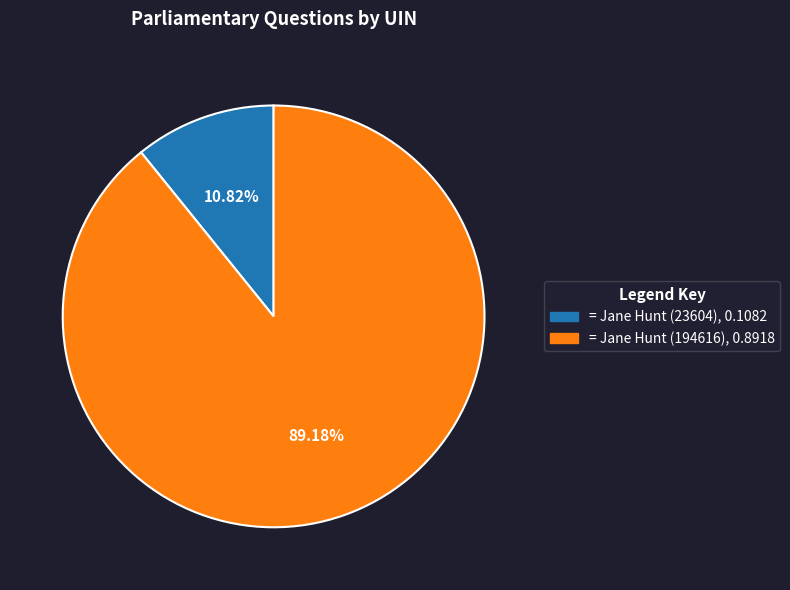

Does any single category account for the majority?

Yes